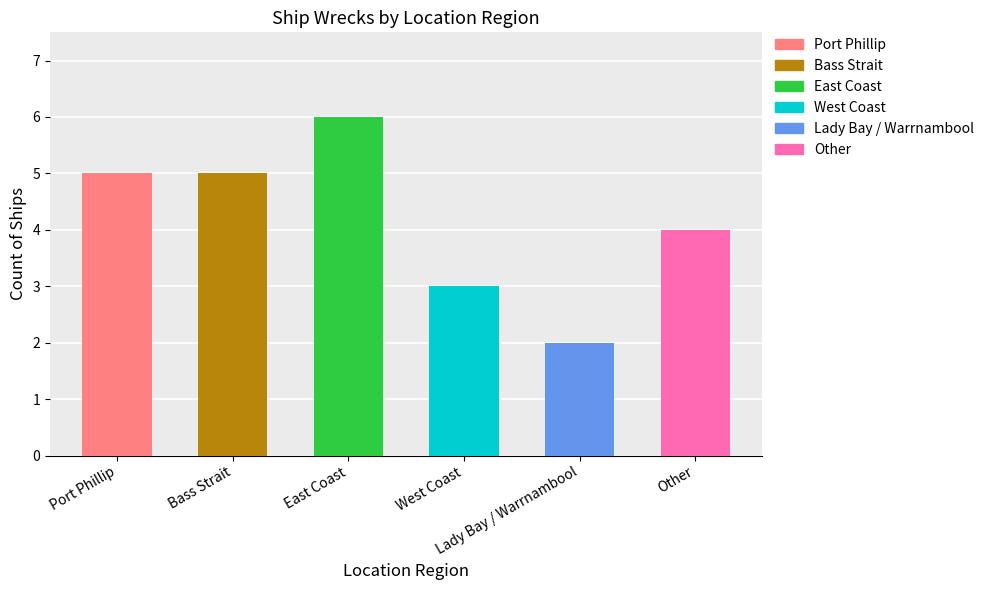

Rank the categories by value from highest to lowest.

East Coast, Port Phillip, Bass Strait, Other, West Coast, Lady Bay / Warrnambool